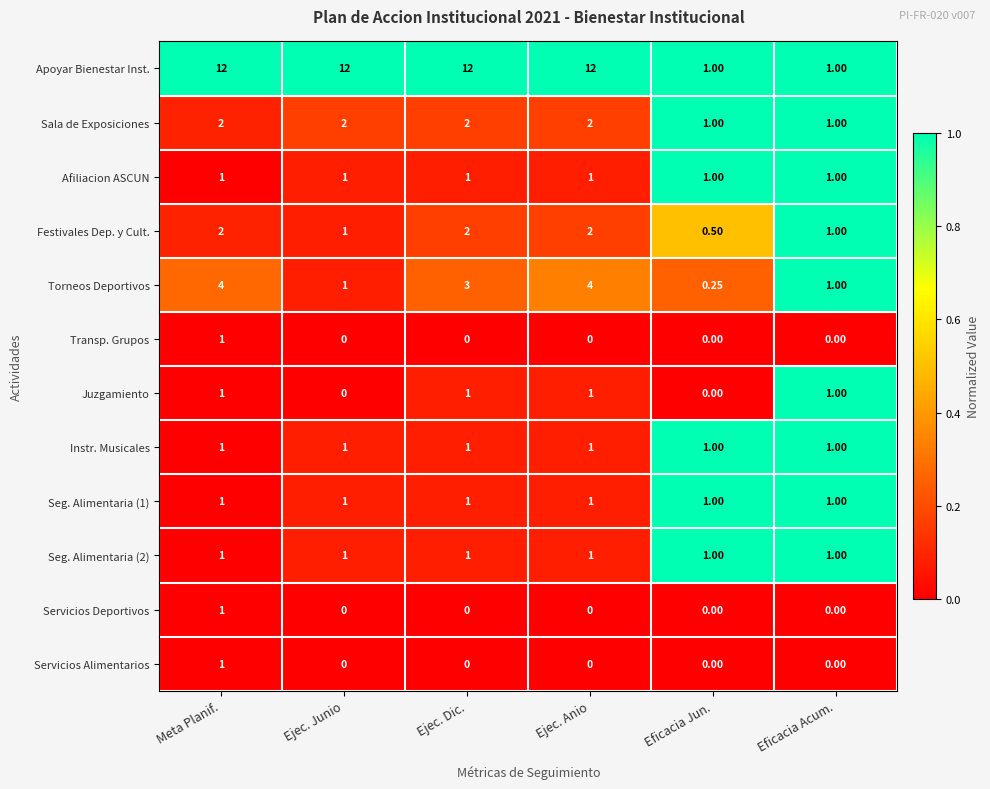

Is the value of Apoyar Bienestar Inst. at Ejec. Junio greater than the value of Instr. Musicales at Ejec. Dic.?

Yes